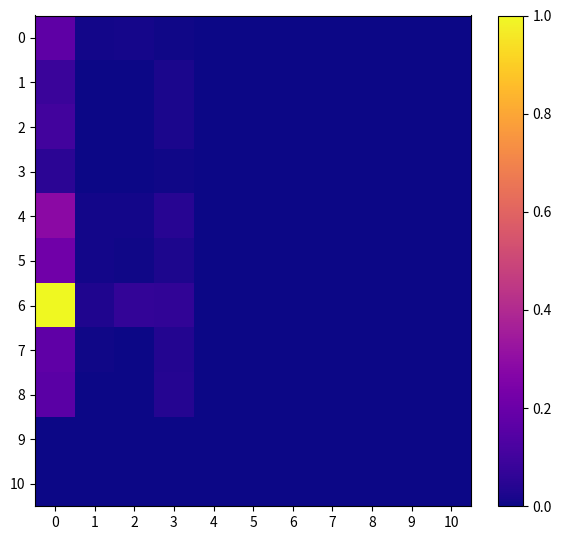

At how many categories does at least one series exceed 0?

4